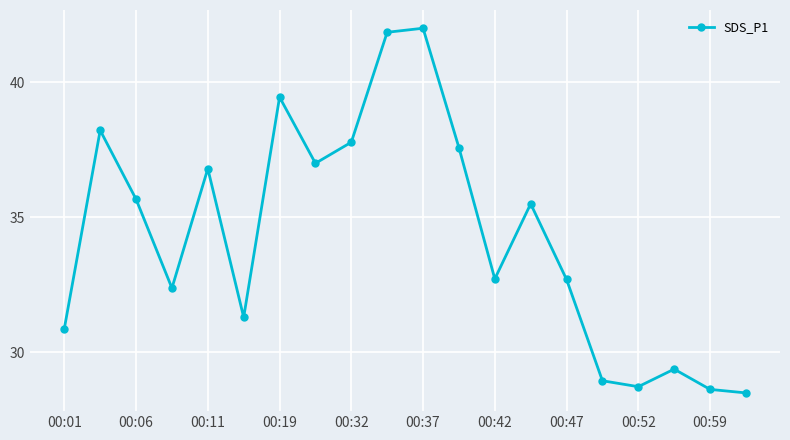

What is the value of the 15th point from the left?

32.7